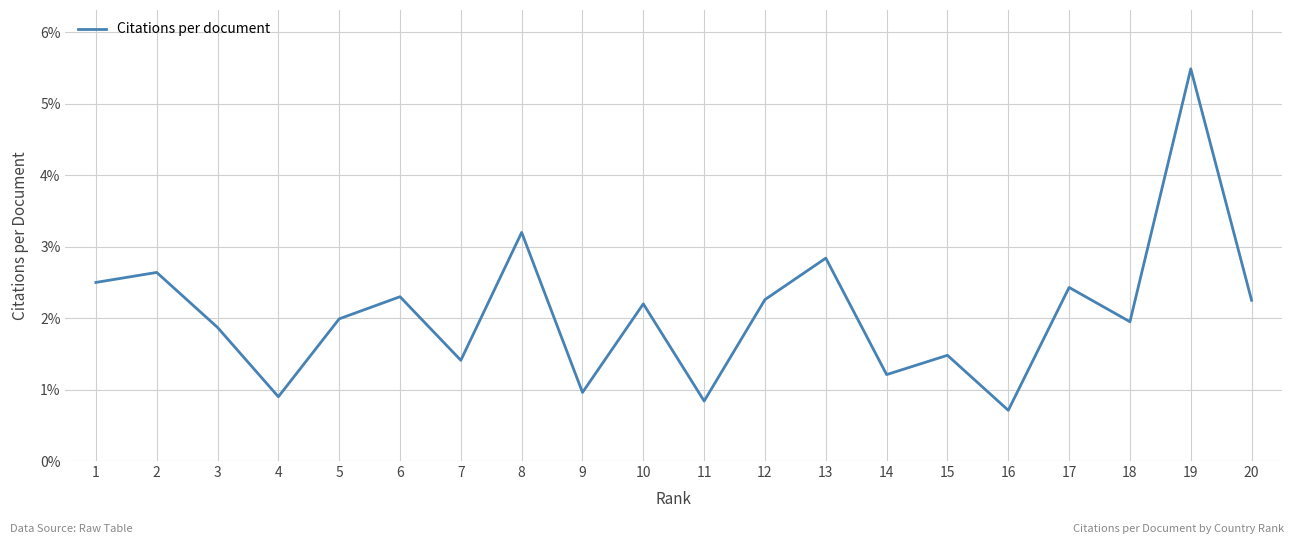

How many interior local peaks (higher than both neighbors) does the data have?

8